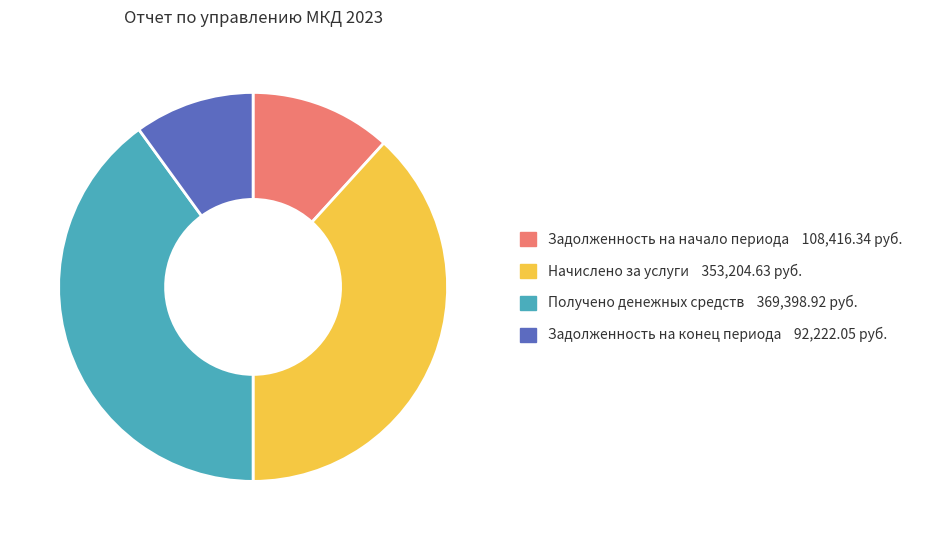

Count the number of slices in the pie.

4